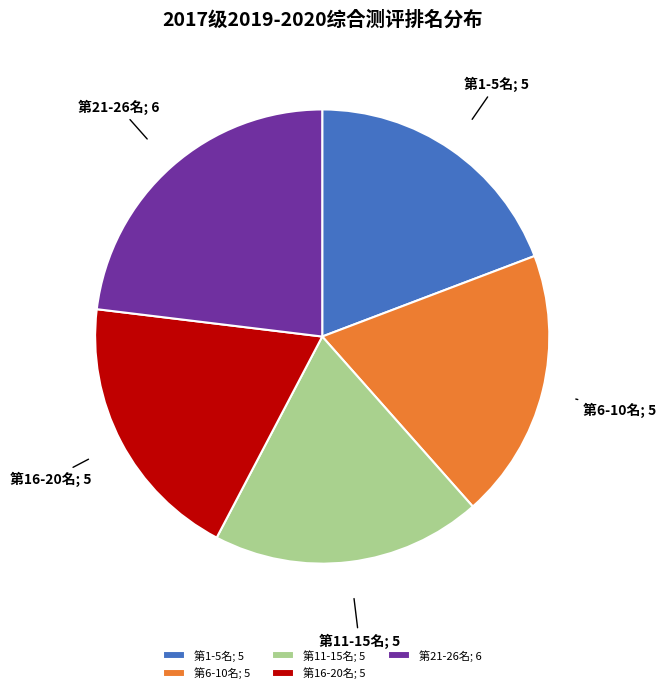

Does any single category account for the majority?

No